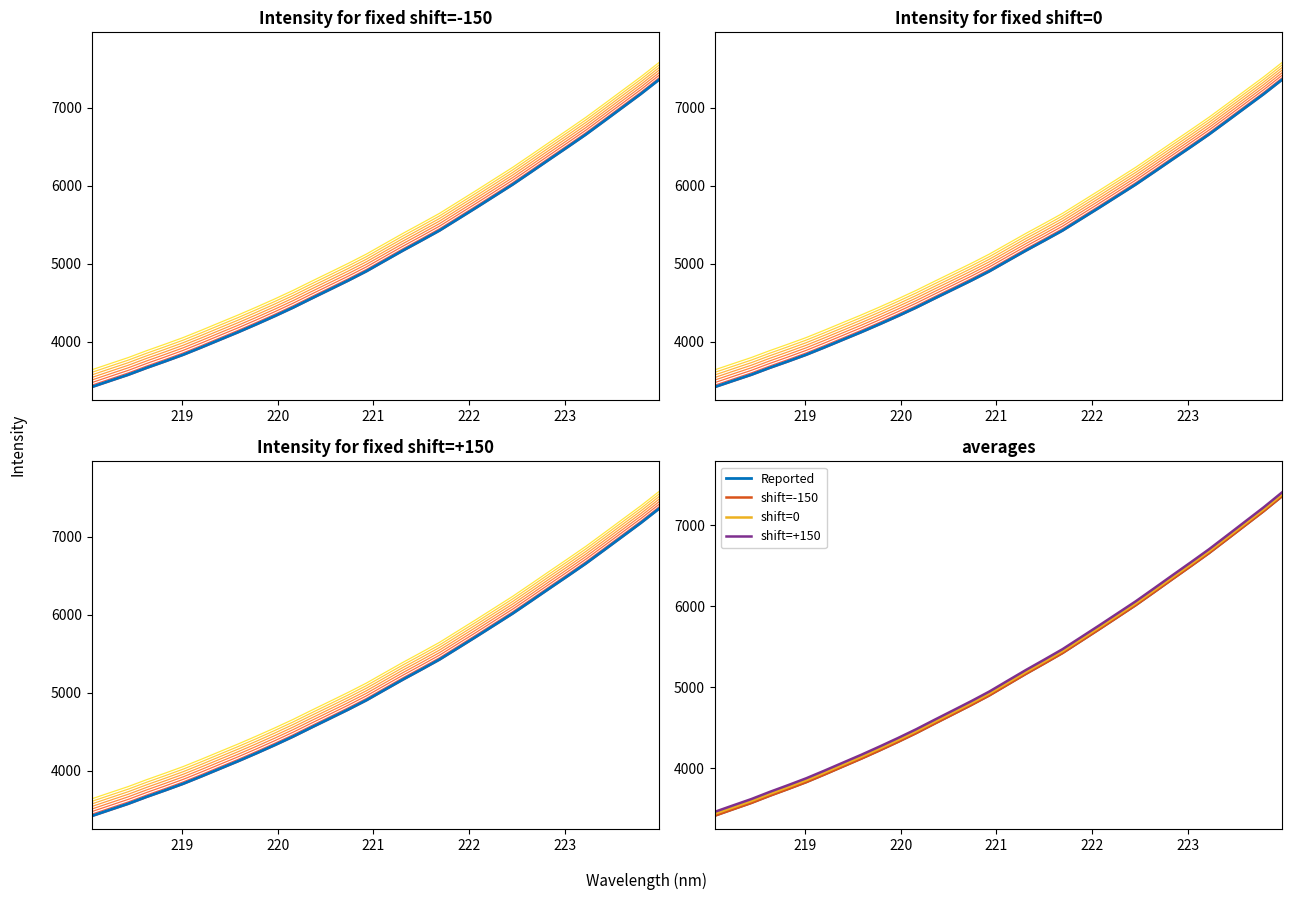

True or false: shift=+150 has a value of 1596.7 at 15.

False